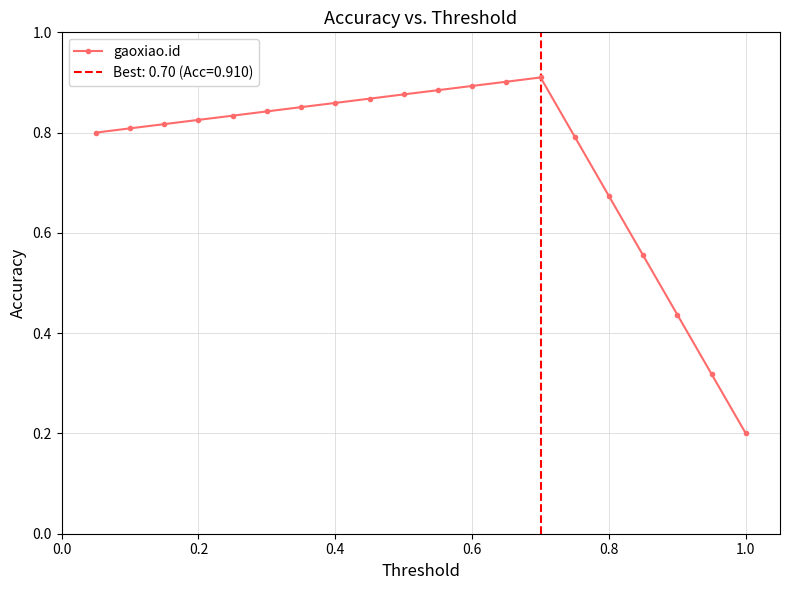

Count the gaoxiao.id values in the range 0 to 1.

20